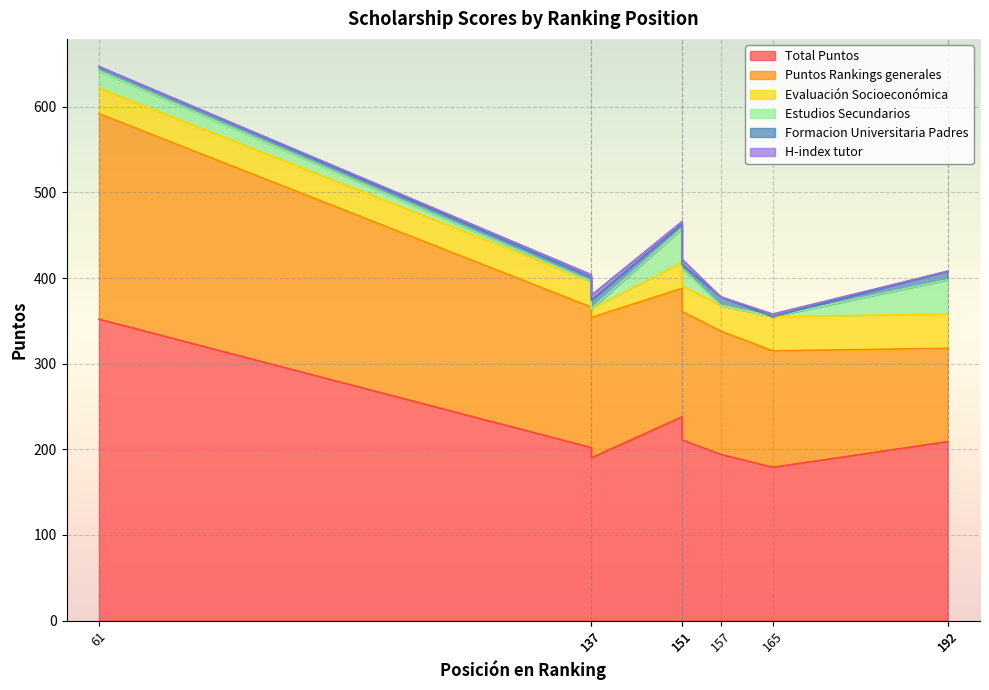

Where is the first local minimum for Puntos Rankings generales?

157